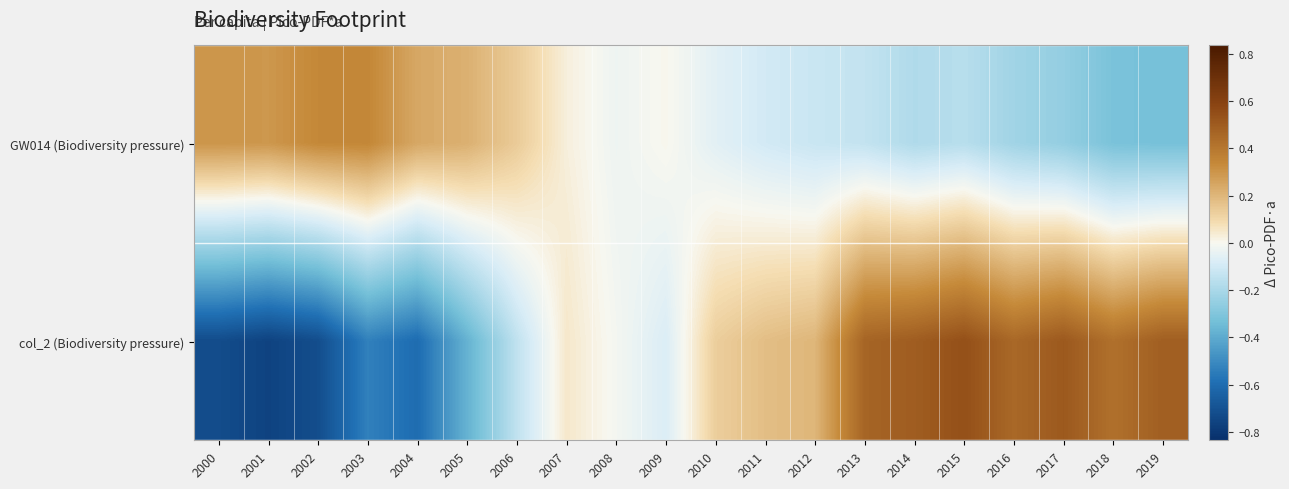

Which category has the highest value across all series?

2015